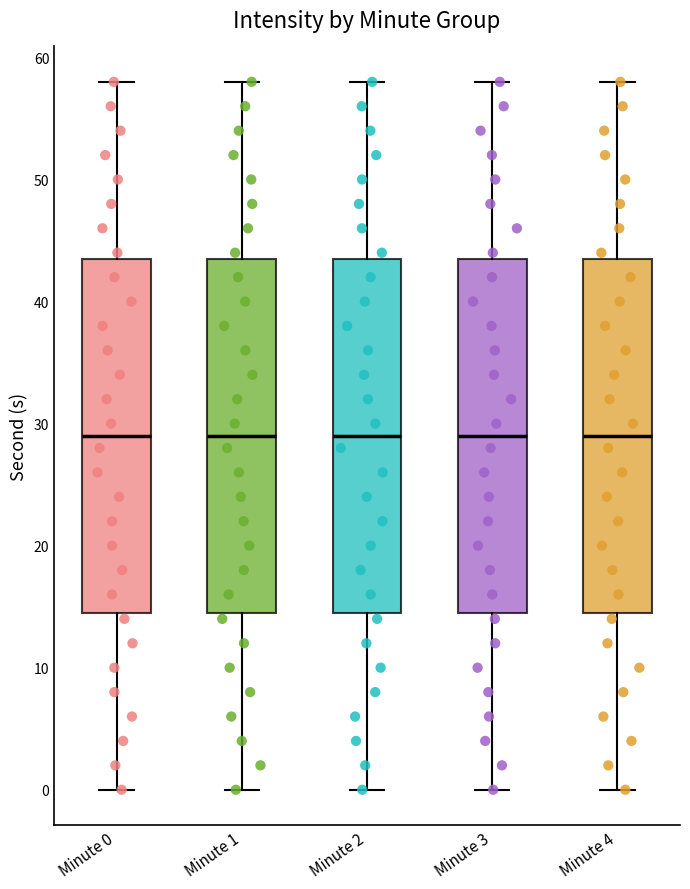

Where does the median line of the box for Minute 3 sit on the y-axis? The values are not printed on the chart, so give them approximately, as read against the axis.

29